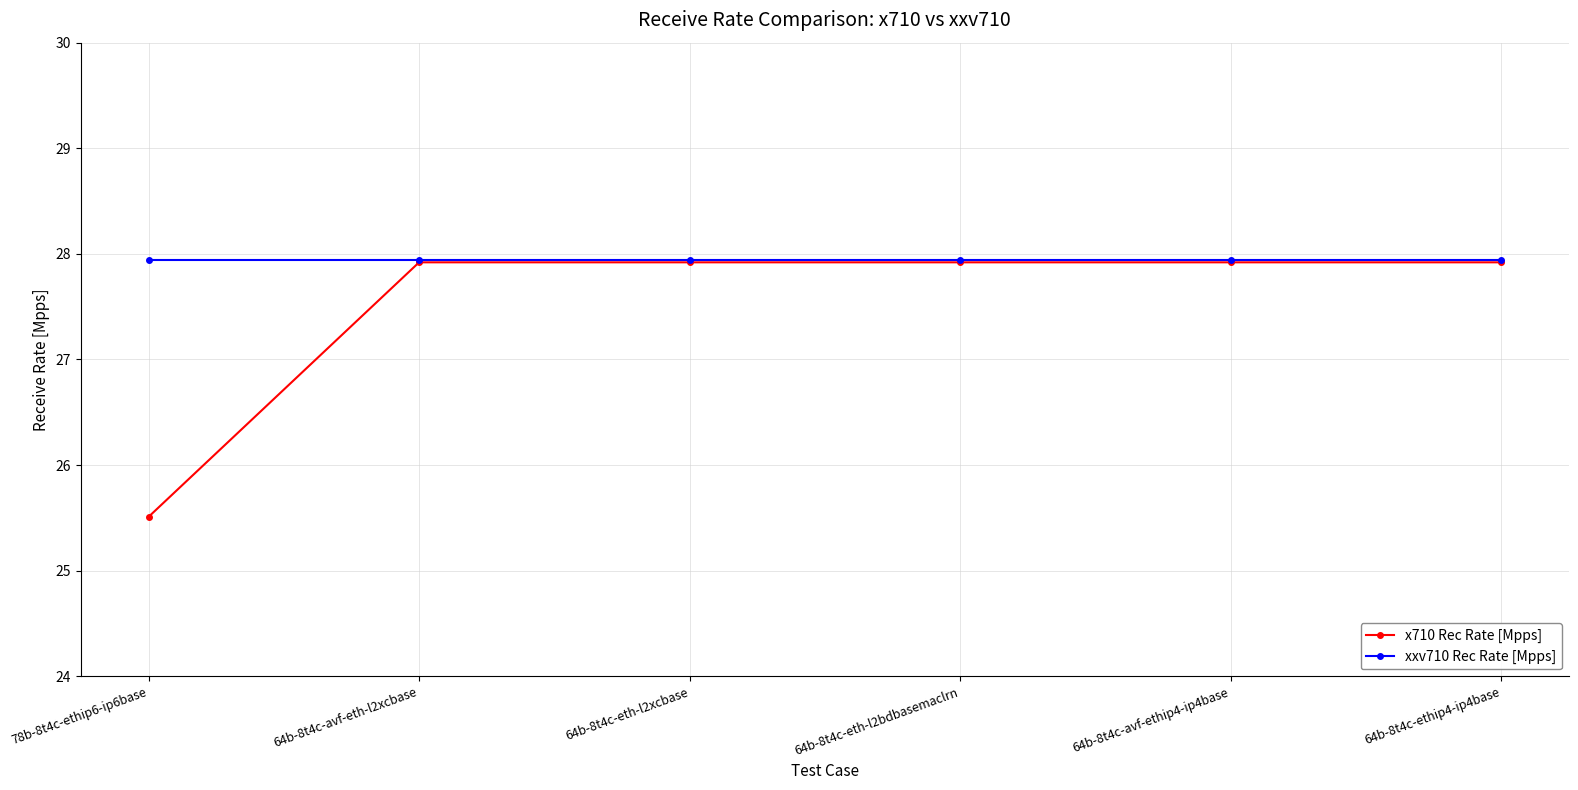

Reading right to left, extract all data points from this chart.

x710 Rec Rate [Mpps]: 64b-8t4c-ethip4-ip4base=27.9	64b-8t4c-avf-ethip4-ip4base=27.9	64b-8t4c-eth-l2bdbasemaclrn=27.9	64b-8t4c-eth-l2xcbase=27.9	64b-8t4c-avf-eth-l2xcbase=27.9	78b-8t4c-ethip6-ip6base=25.5
xxv710 Rec Rate [Mpps]: 64b-8t4c-ethip4-ip4base=27.9	64b-8t4c-avf-ethip4-ip4base=27.9	64b-8t4c-eth-l2bdbasemaclrn=27.9	64b-8t4c-eth-l2xcbase=27.9	64b-8t4c-avf-eth-l2xcbase=27.9	78b-8t4c-ethip6-ip6base=27.9